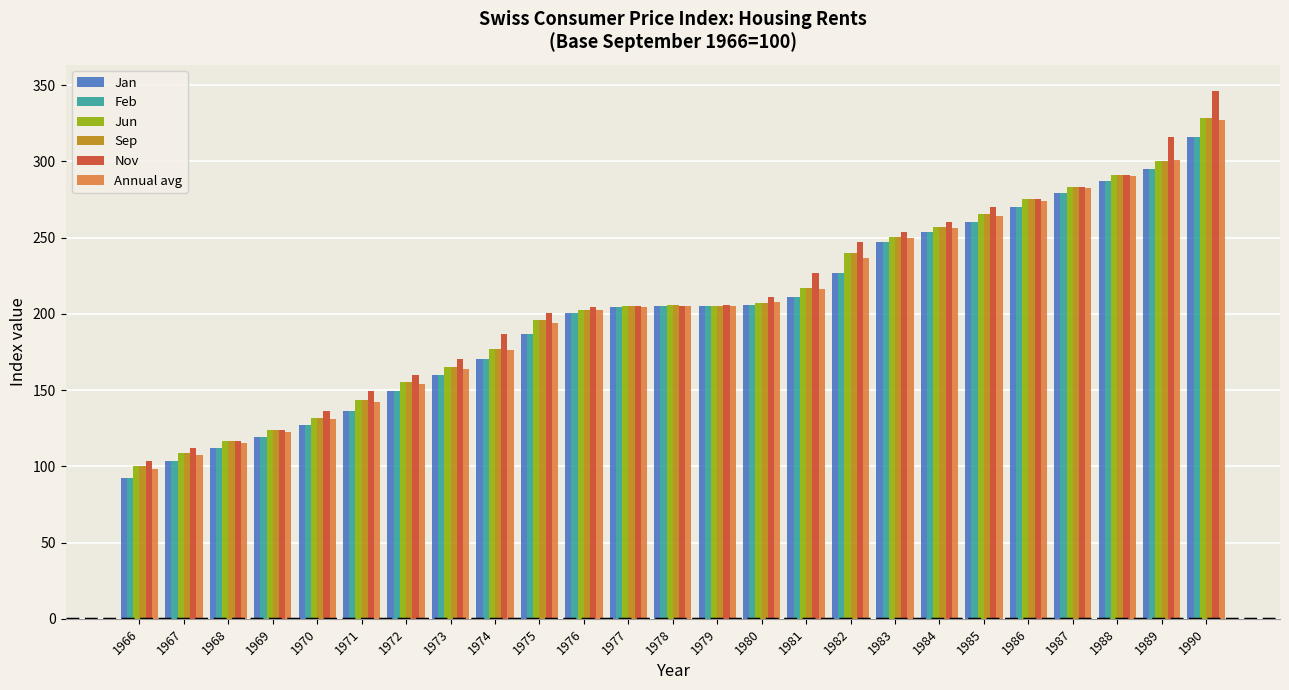

What is the difference between the Jan values at 1971 and 1975?

50.6